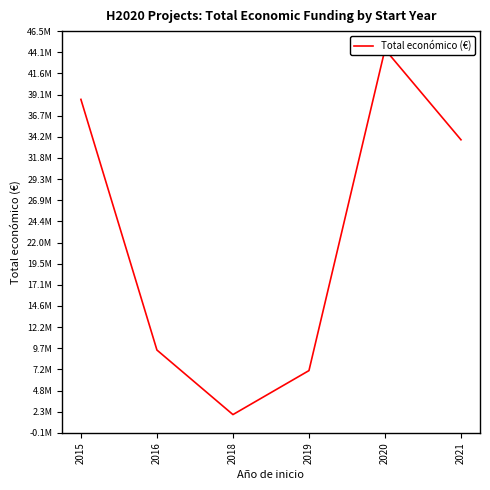

How many values are below 33893194?

3